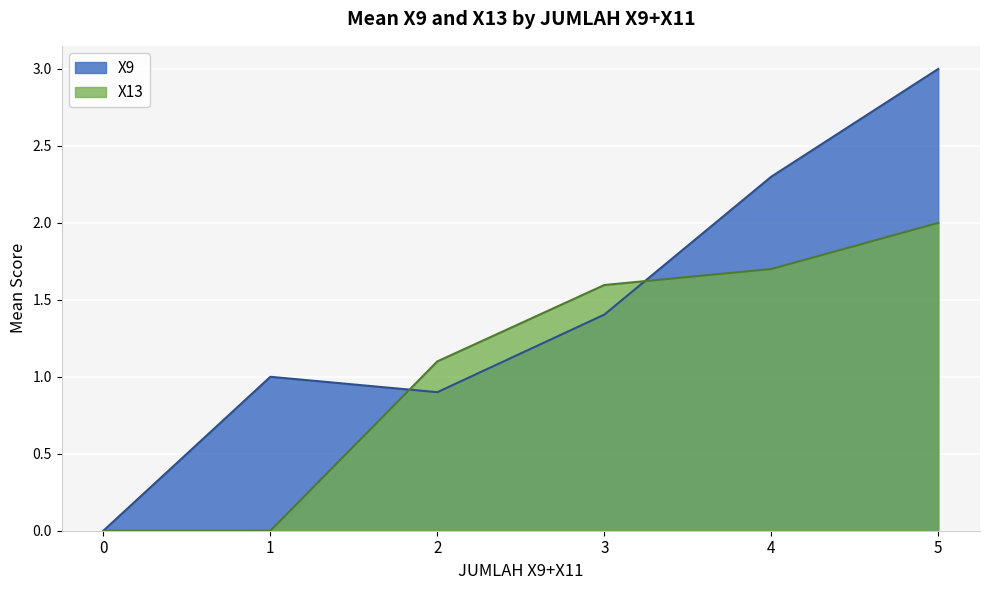

True or false: X9 and X13 cross at least once.

True